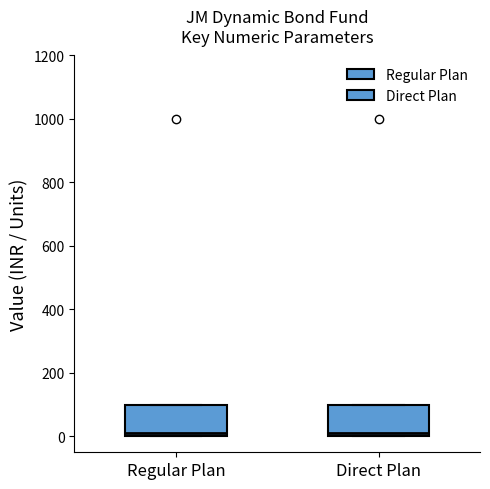

Reading left to right, transcribe this box plot: for each box, give where its median line is, the range the box spans, and where its two whiskers end, as read against the y-axis. The values are not printed on the chart, so give them approximately, as read against the axis.

Regular Plan: median 20, box 0 to 100, whiskers 0 to 100
Direct Plan: median 20, box 0 to 100, whiskers 0 to 100